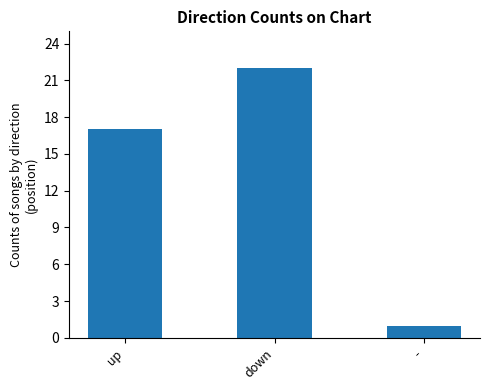

What is the smallest value displayed?

1